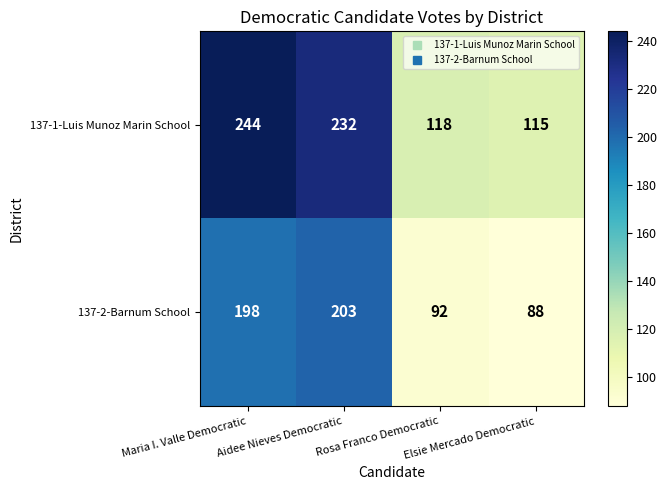

What is the sum of all 137-2-Barnum School values?

581